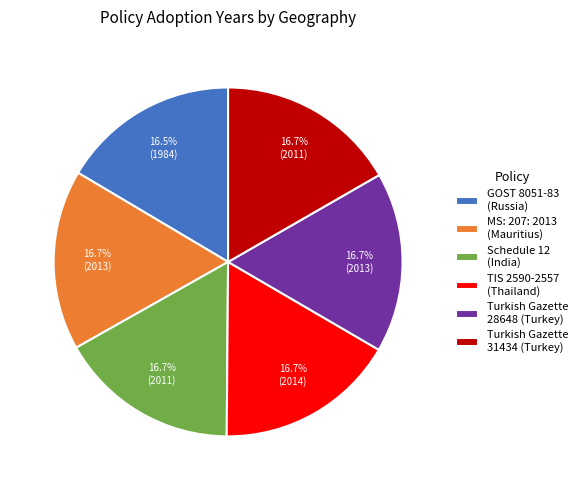

What portion of the pie excludes Turkish Gazette 28648 (Turkey)?

83.3%